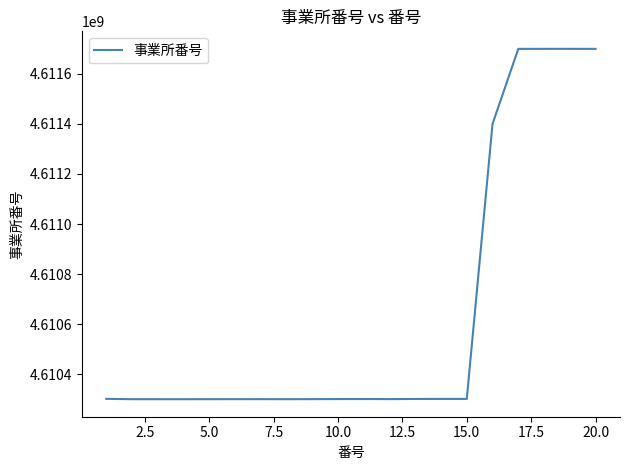

What is the minimum value shown in the chart?

4610300016